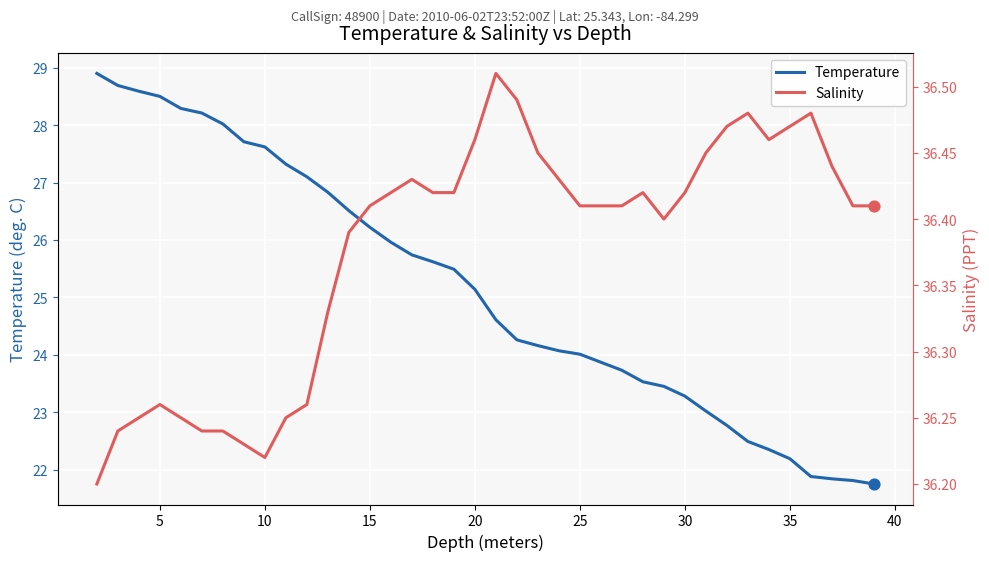

What is the lowest value of the Temperature series?

21.8